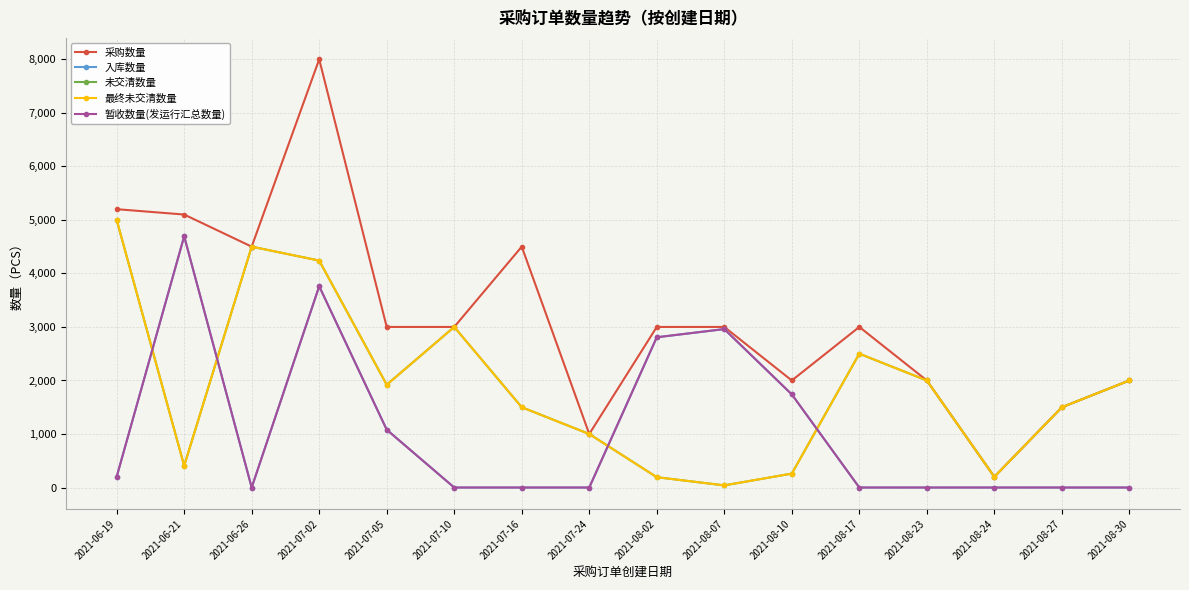

Does the chart have visible grid lines?

Yes